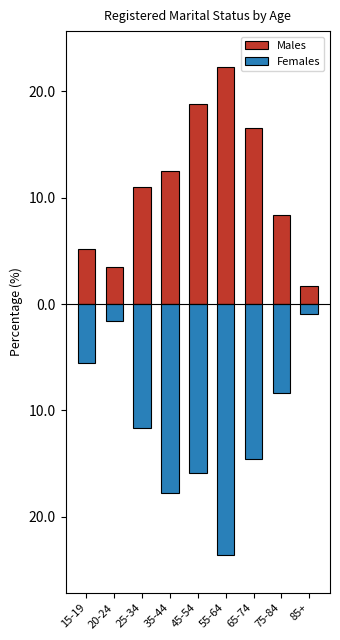

What is the label of the 7th bar from the left?

65-74